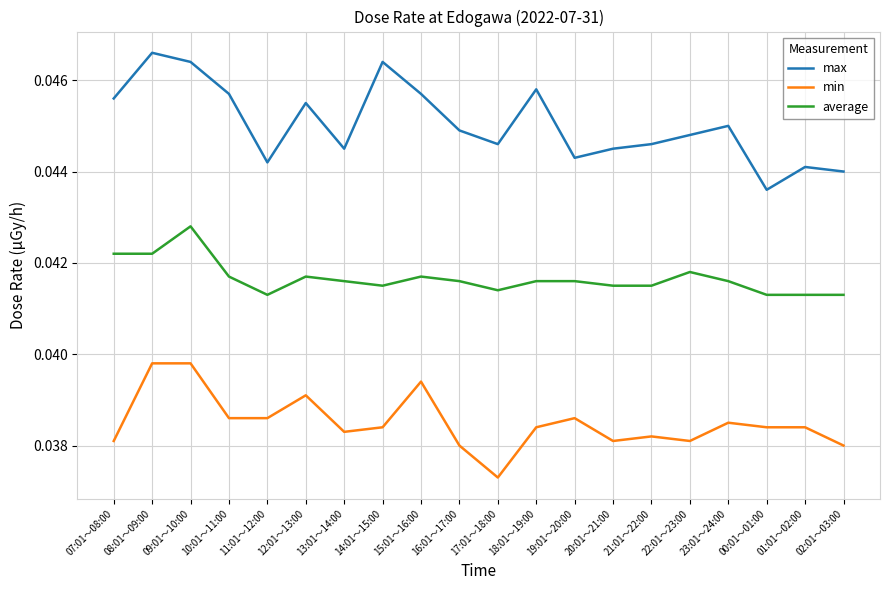

What position from the right is 17:01～18:00?

10